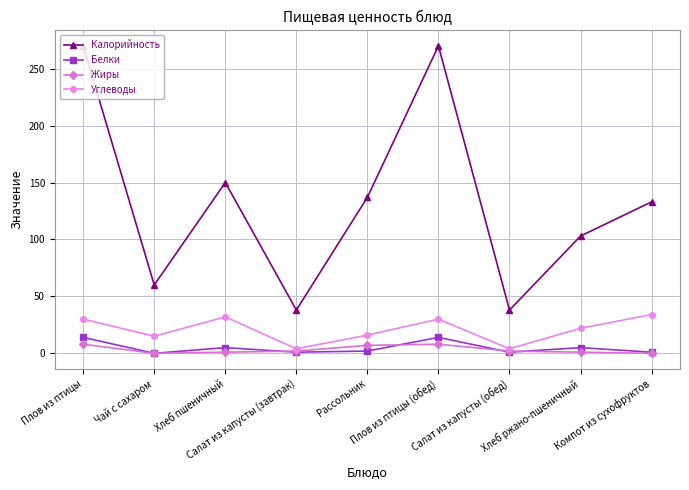

How many interior local valleys does the Калорийность series have?

3